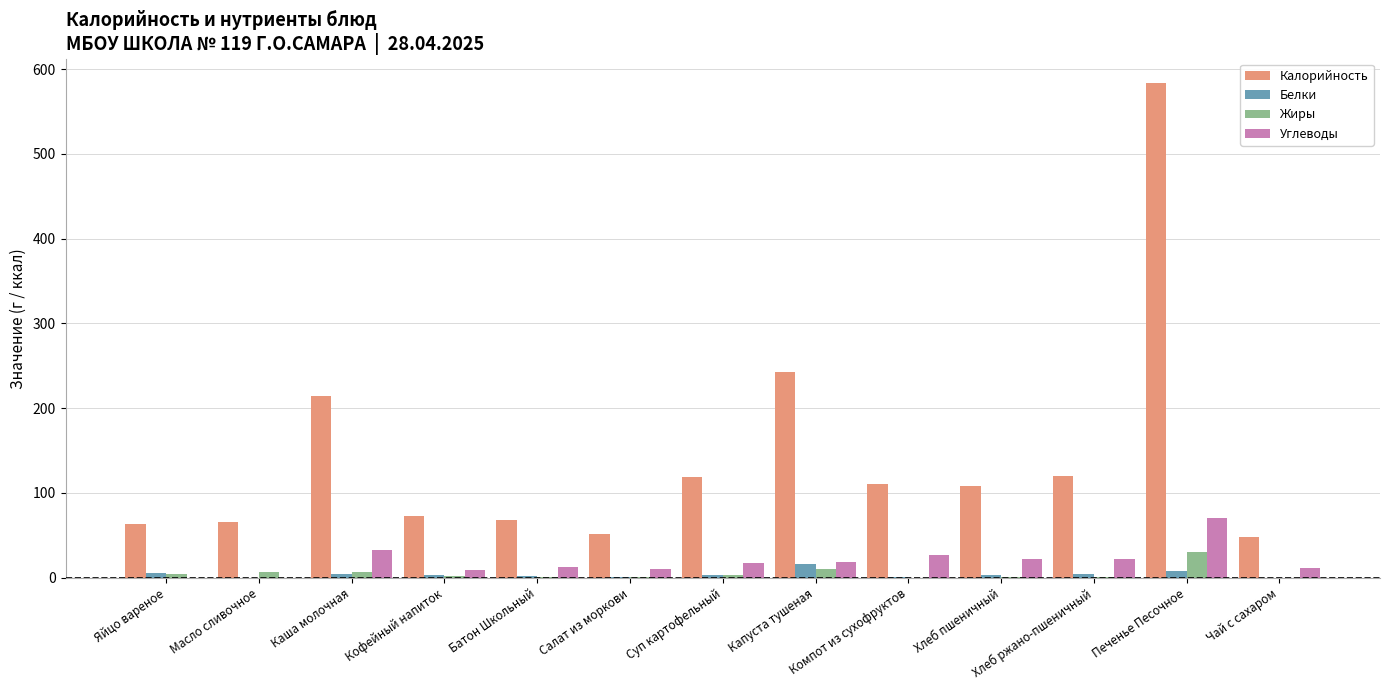

Is it true that Калорийность equals 214.9 at Каша молочная?

True